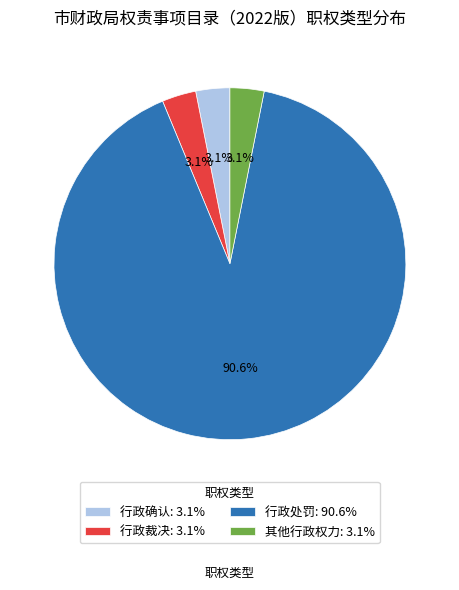

Which has a higher value, 行政处罚 or 行政确认?

行政处罚